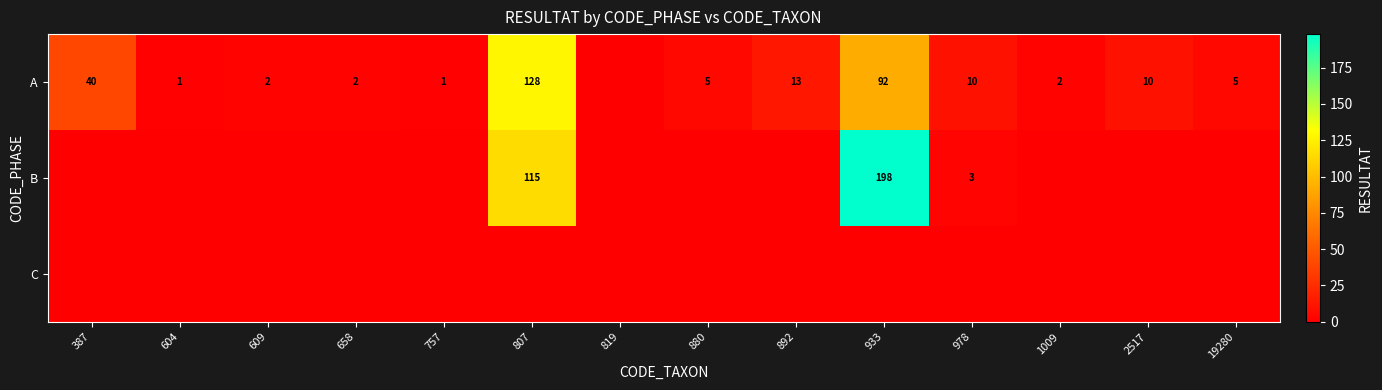

True or false: A has a value of 40 at 387.

True